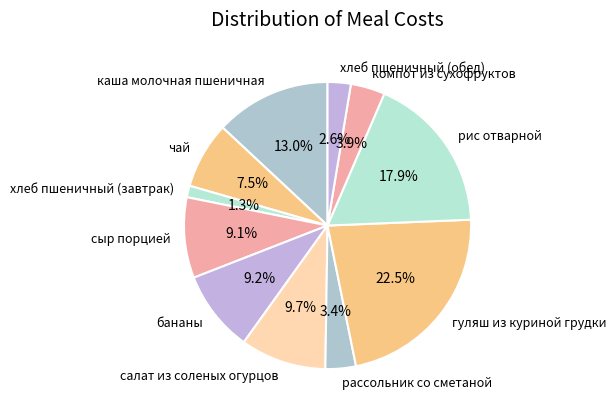

Combined, do гуляш из куриной грудки and каша молочная пшеничная account for over 50%?

No